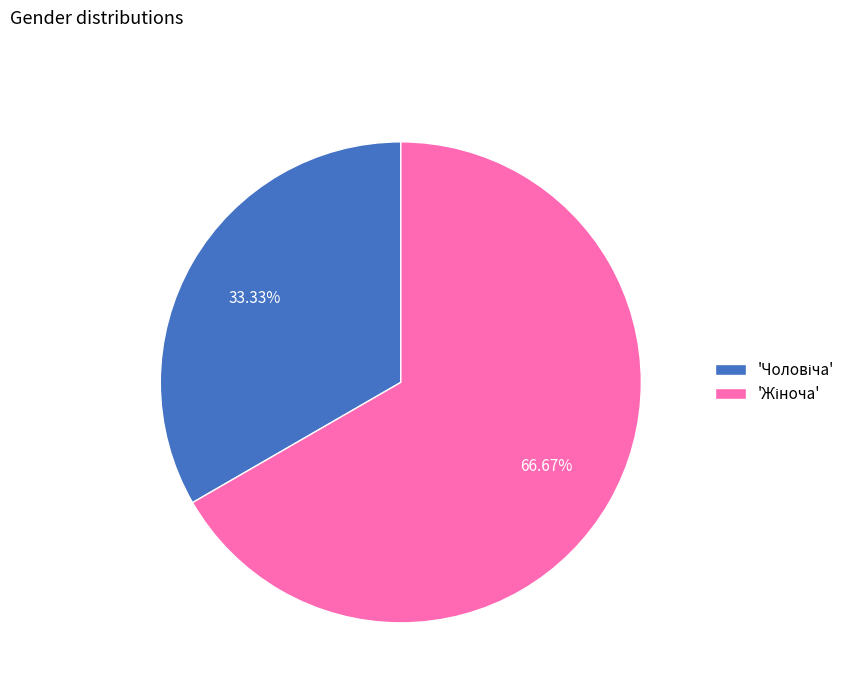

Does any single category account for the majority?

Yes